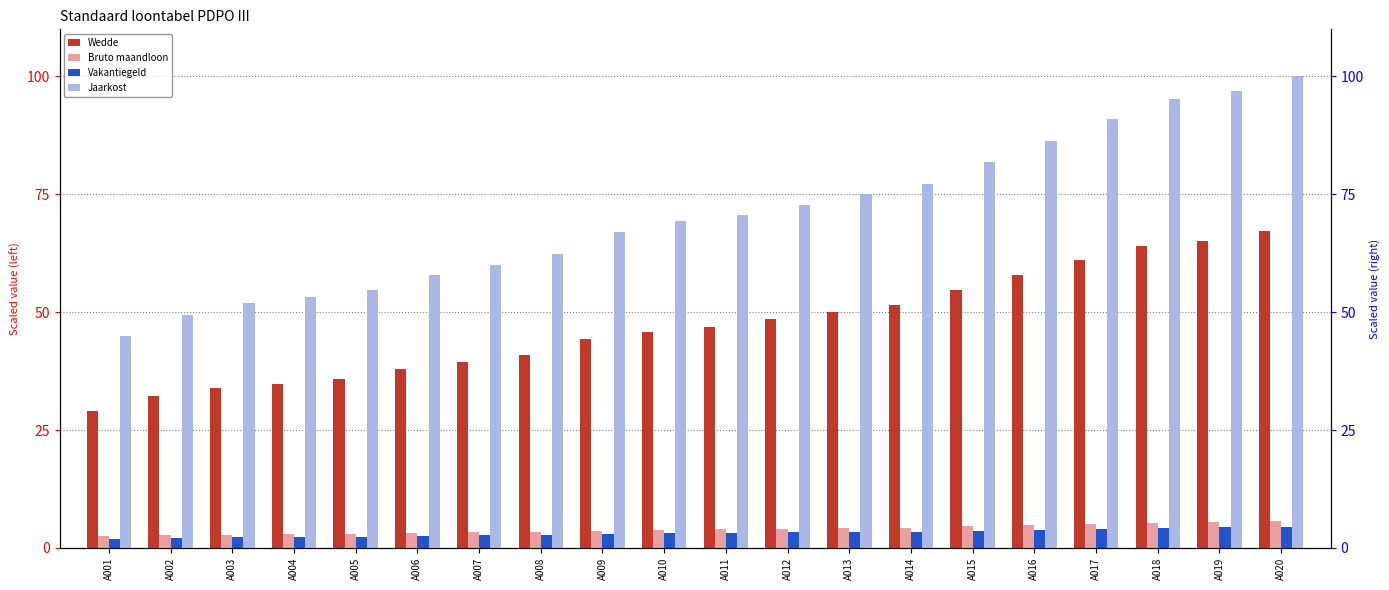

What is the sum of the Bruto maandloon values at A020 and A013?

9.8